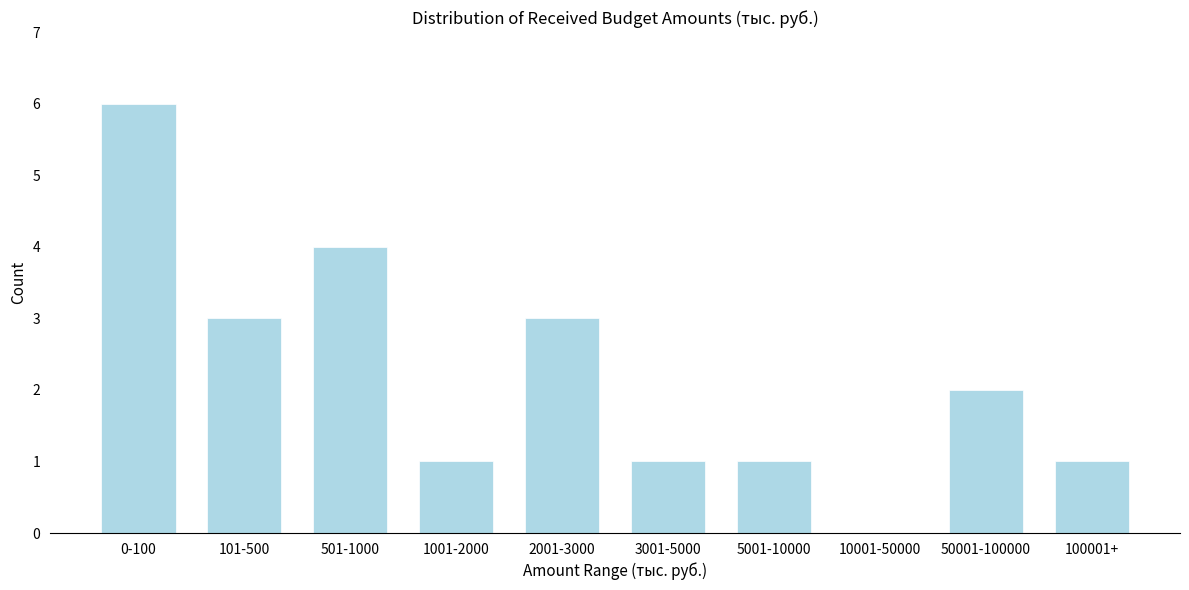

Reading left to right, list all the values displayed in this chart.

0-100=6	101-500=3	501-1000=4	1001-2000=1	2001-3000=3	3001-5000=1	5001-10000=1	10001-50000=0	50001-100000=2	100001+=1